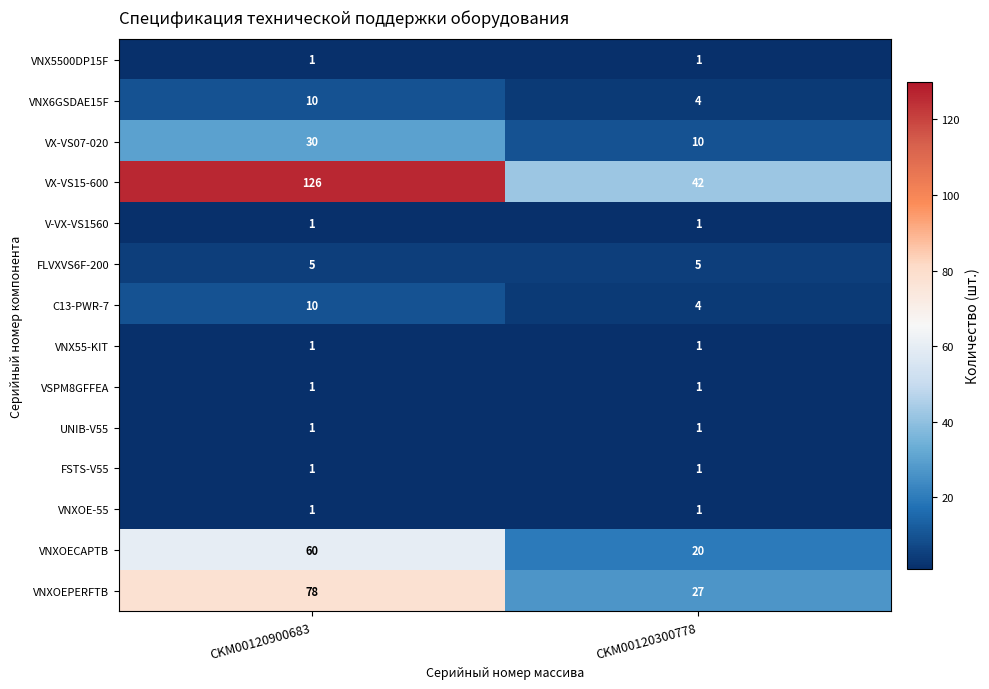

The value of VNX6GSDAE15F at CKM00120900683 is 13. True or false?

False